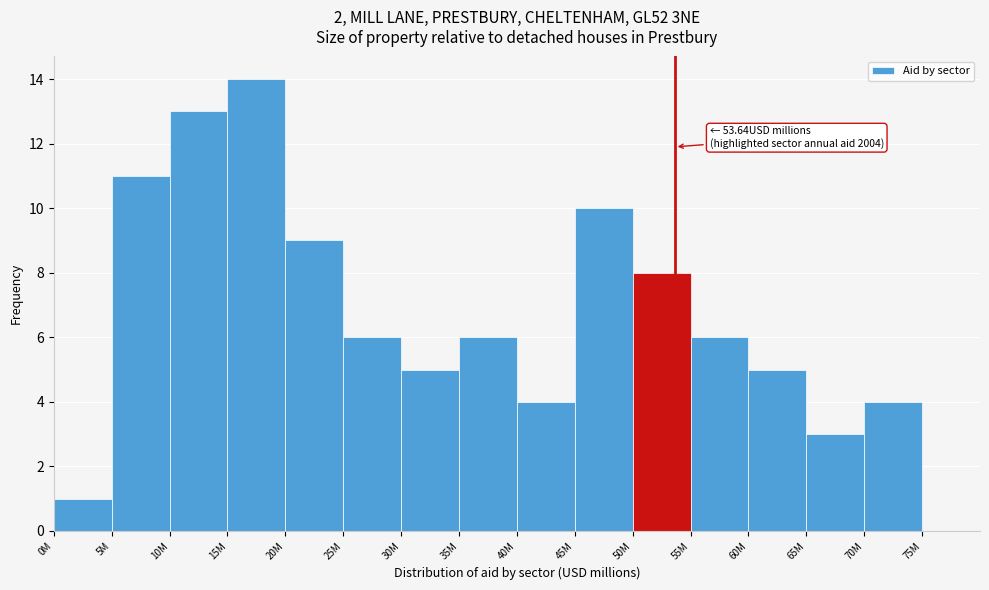

Reading left to right, list all the values displayed in this chart.

0M=1	5M=11	10M=13	15M=14	20M=9	25M=6	30M=5	35M=6	40M=4	45M=10	50M=8	55M=6	60M=5	65M=3	70M=4